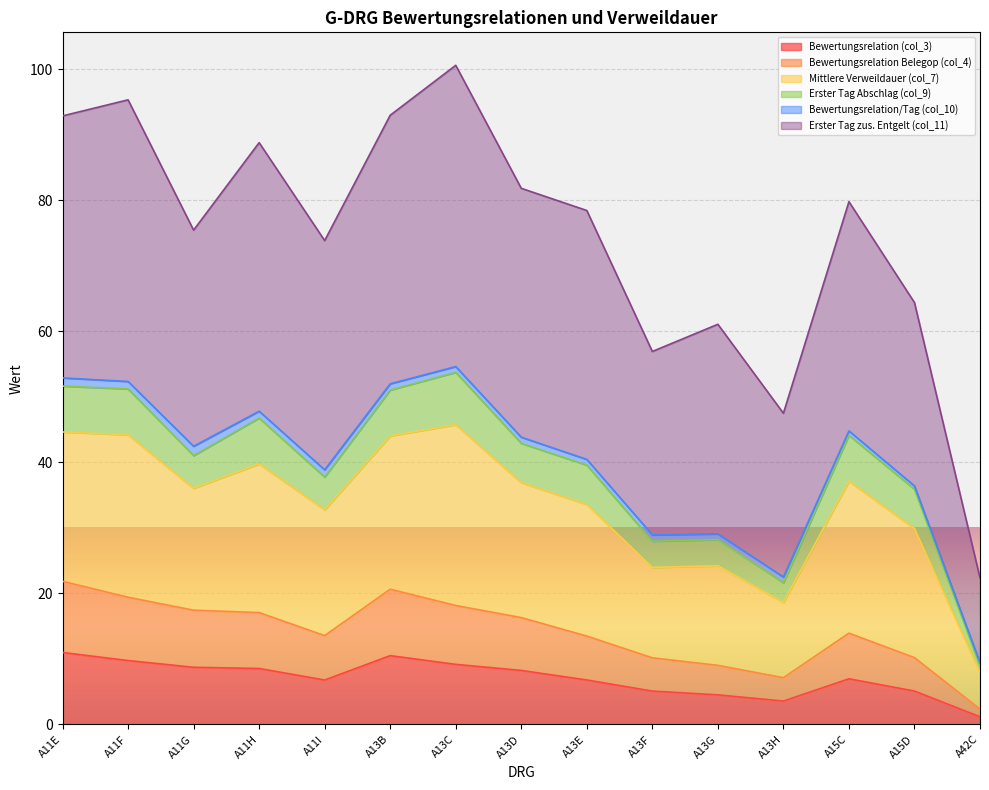

Is it true that Bewertungsrelation (col_3) equals 8.7 at A11G?

True